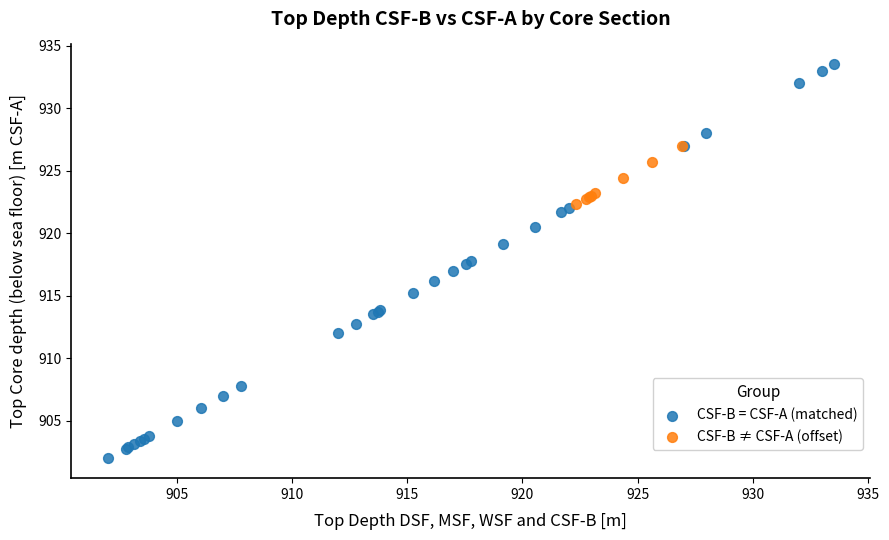

What are all the series names shown in the legend?

CSF-B = CSF-A (matched), CSF-B ≠ CSF-A (offset)